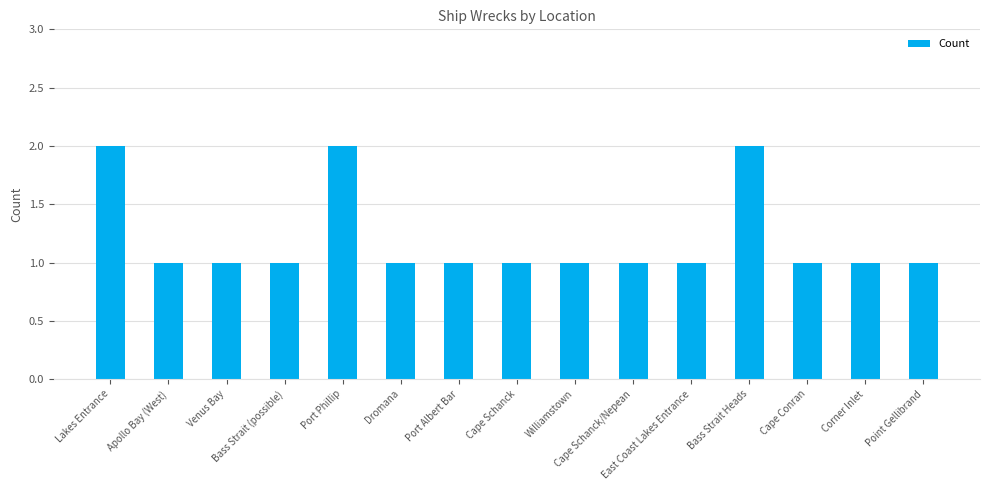

How many data points does each series have?

15